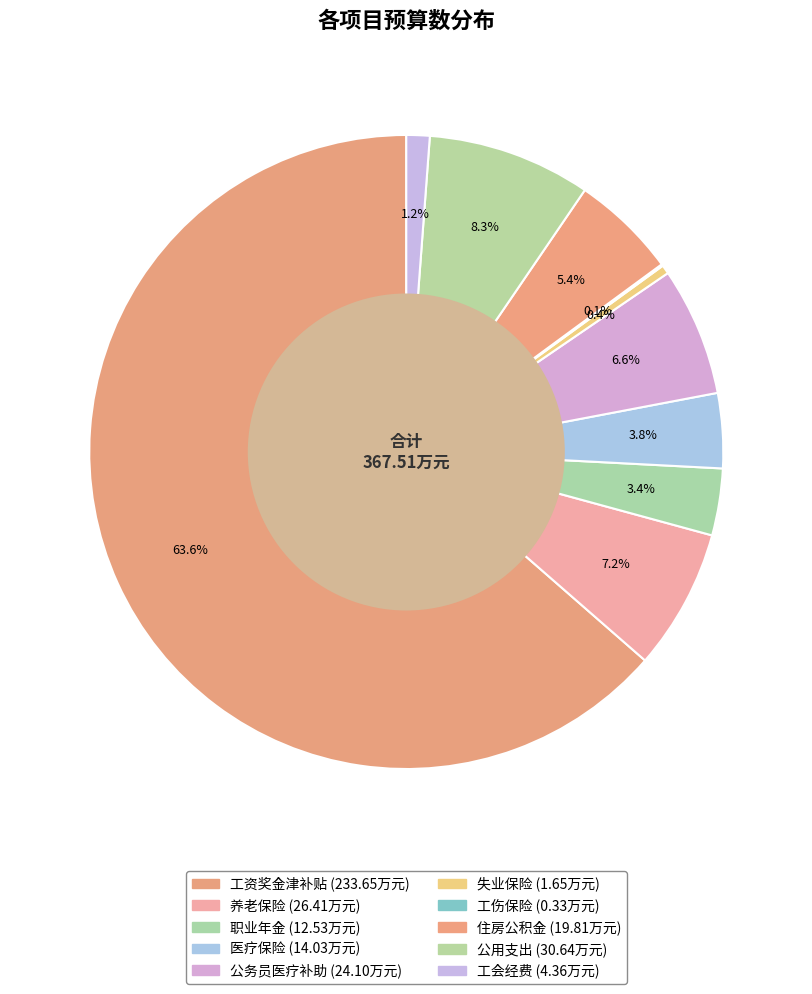

Approximately how many times larger is the value at 医疗保险 compared to 失业保险?

8.5